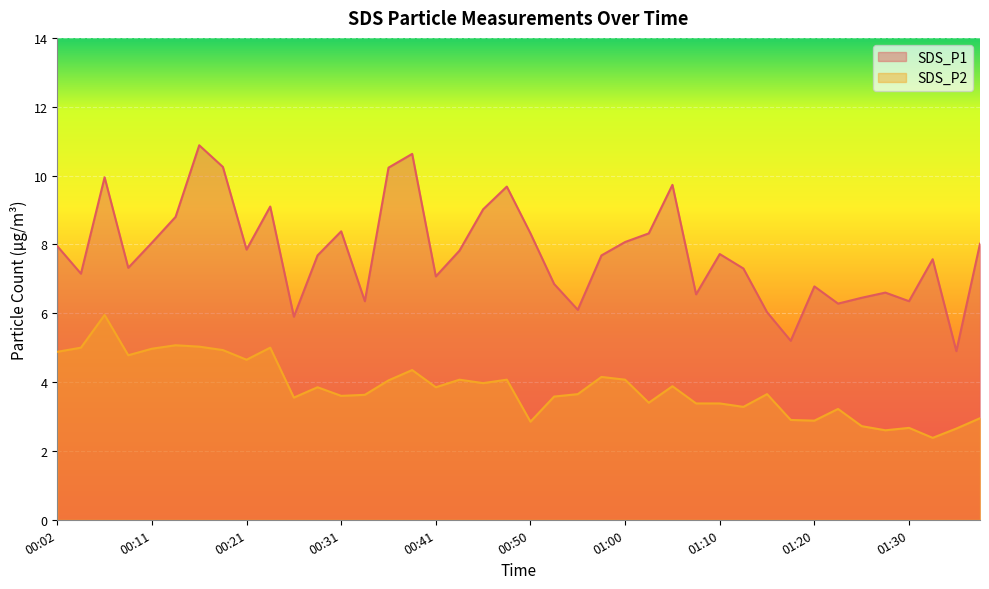

Reading right to left, list all the values displayed in this chart.

SDS_P1: 01:38=8.0	01:35=4.9	01:33=7.6	01:30=6.3	01:27=6.6	01:25=6.5	01:23=6.3	01:20=6.8	01:18=5.2	01:15=6.0	01:13=7.3	01:10=7.7	01:08=6.5	01:05=9.7	01:03=8.3	01:00=8.1	00:58=7.7	00:55=6.1	00:53=6.8	00:50=8.3	00:48=9.7	00:46=9.0	00:43=7.8	00:41=7.1	00:38=10.6	00:36=10.2	00:33=6.3	00:31=8.4	00:28=7.7	00:26=5.9	00:24=9.1	00:21=7.8	00:19=10.2	00:16=10.9	00:14=8.8	00:11=8.1	00:09=7.3	00:07=9.9	00:04=7.2	00:02=8.0
SDS_P2: 01:38=3.0	01:35=2.6	01:33=2.4	01:30=2.7	01:27=2.6	01:25=2.7	01:23=3.2	01:20=2.9	01:18=2.9	01:15=3.6	01:13=3.3	01:10=3.4	01:08=3.4	01:05=3.9	01:03=3.4	01:00=4.1	00:58=4.2	00:55=3.6	00:53=3.6	00:50=2.9	00:48=4.1	00:46=4.0	00:43=4.1	00:41=3.9	00:38=4.3	00:36=4.0	00:33=3.6	00:31=3.6	00:28=3.9	00:26=3.5	00:24=5.0	00:21=4.7	00:19=4.9	00:16=5.0	00:14=5.1	00:11=5.0	00:09=4.8	00:07=6.0	00:04=5.0	00:02=4.9